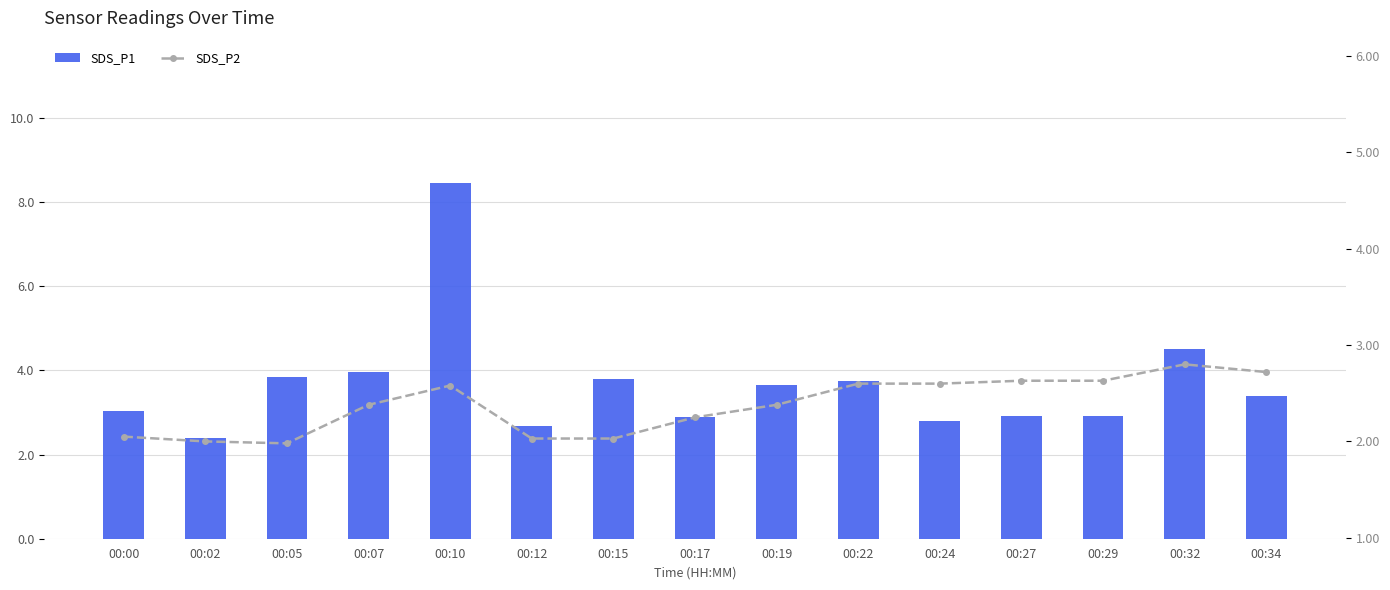

What is the sum of all SDS_P2 values?

35.7